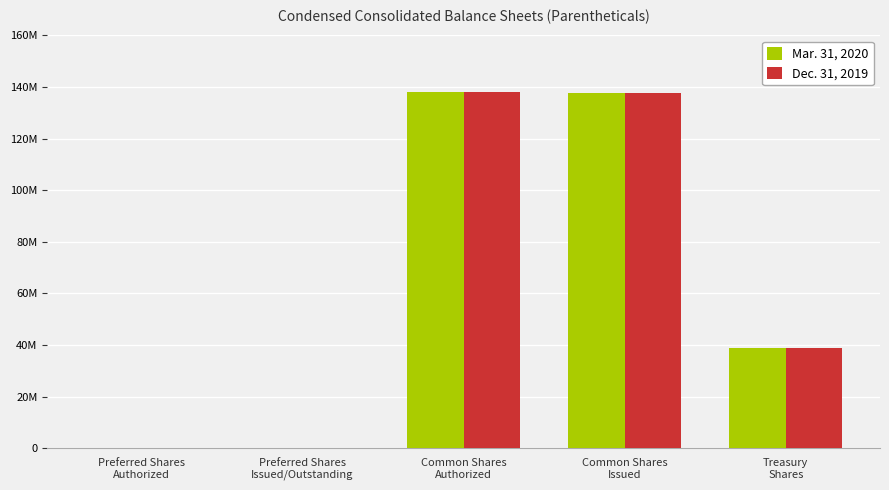

Reading right to left, what are all the values shown in this chart?

Mar. 31, 2020: Treasury
Shares=38859078	Common Shares
Issued=137657922	Common Shares
Authorized=137891740	Preferred Shares
Issued/Outstanding=185280	Preferred Shares
Authorized=185280
Dec. 31, 2019: Treasury
Shares=38859078	Common Shares
Issued=137657922	Common Shares
Authorized=137891740	Preferred Shares
Issued/Outstanding=185280	Preferred Shares
Authorized=185280